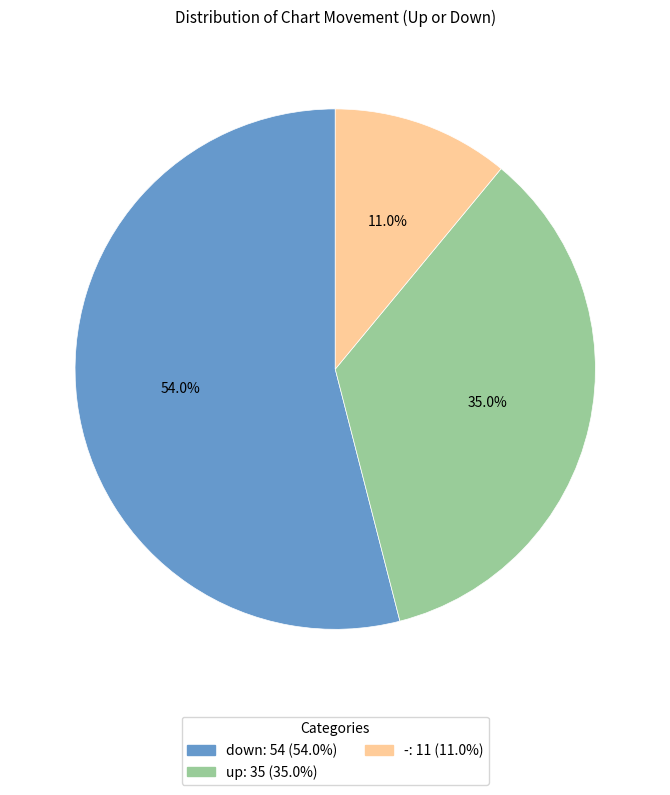

True or false: down accounts for 40% of the total.

False